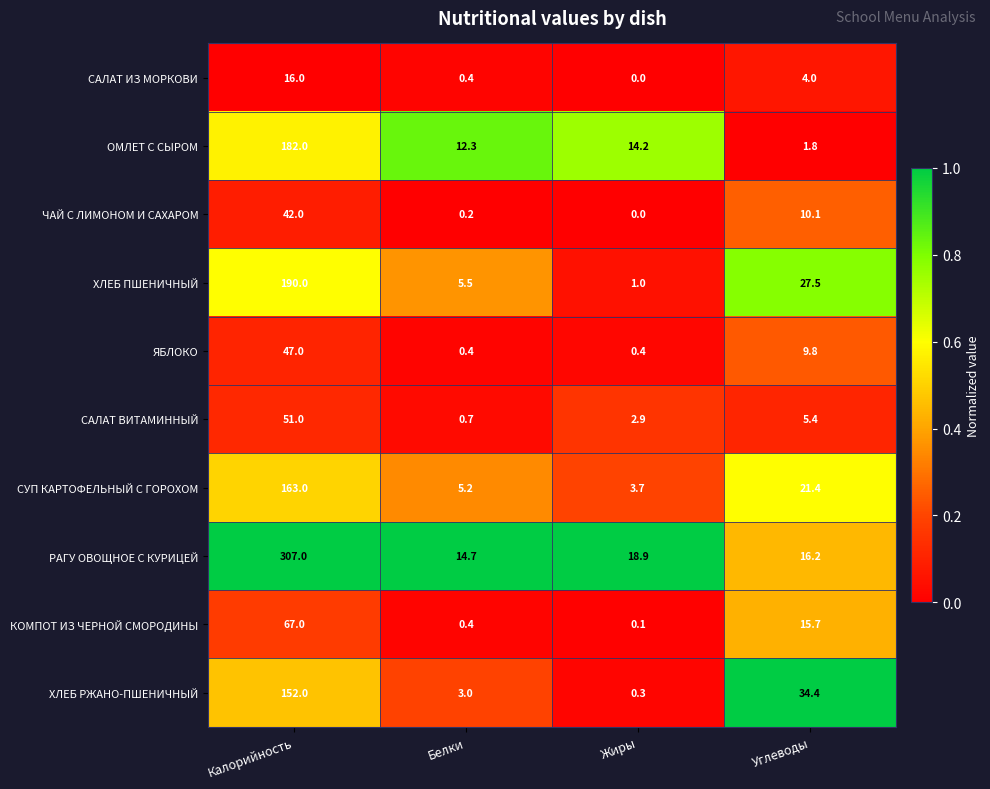

True or false: ОМЛЕТ С СЫРОМ has a value of 9.5 at Жиры.

False